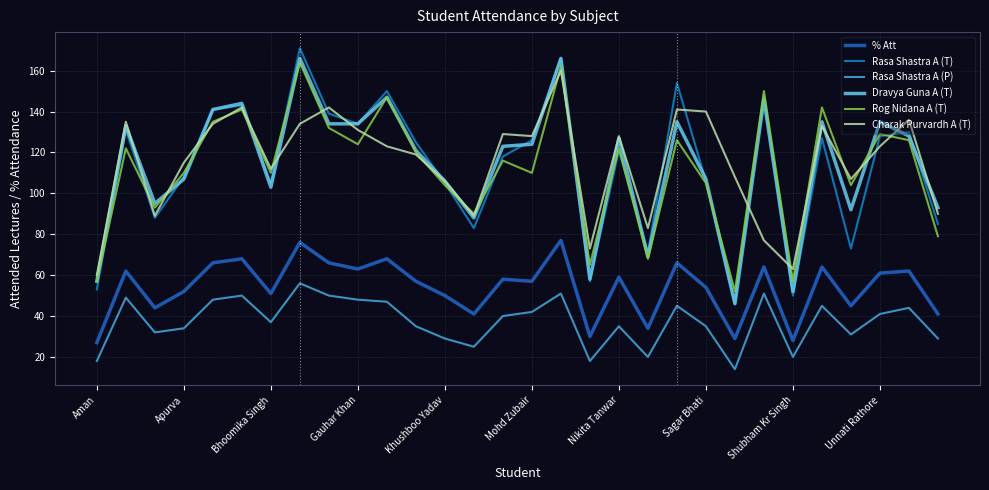

What is the value of the % Att point at the 7th from the left?

51